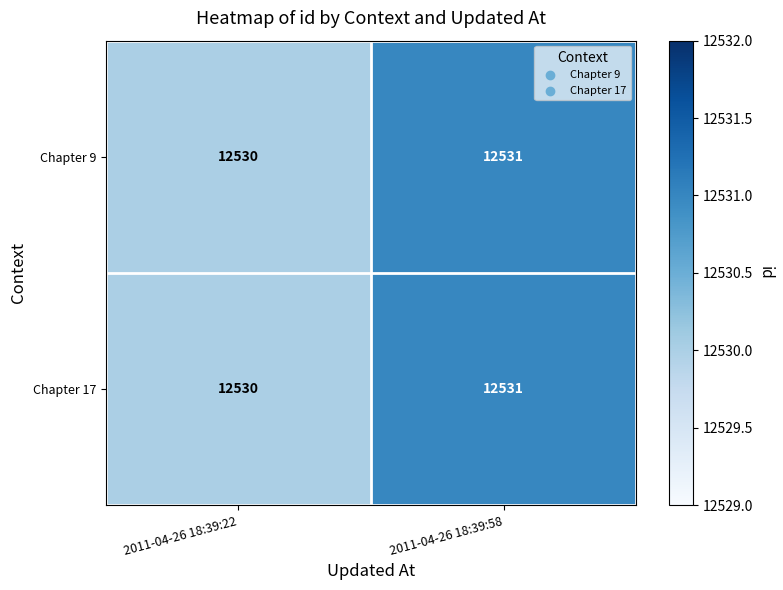

What is the sum of all Chapter 9 values?

25061